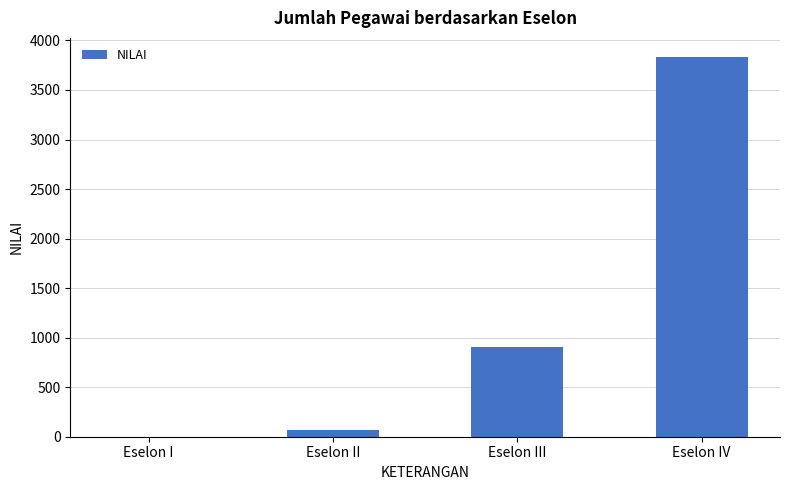

At which category does the chart reach its peak across all series?

Eselon IV